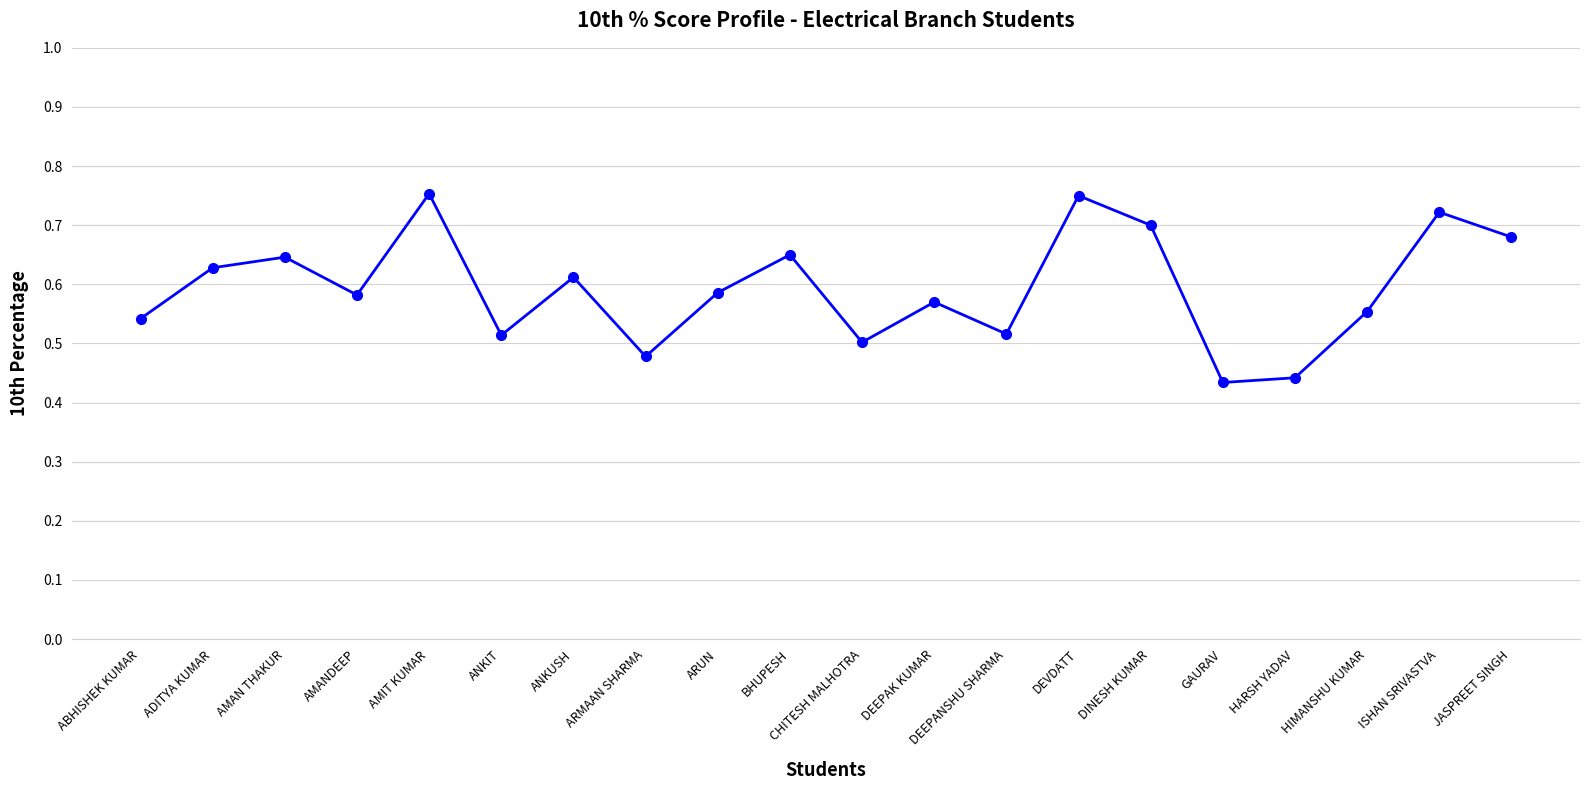

What position from the right is AMIT KUMAR?

16